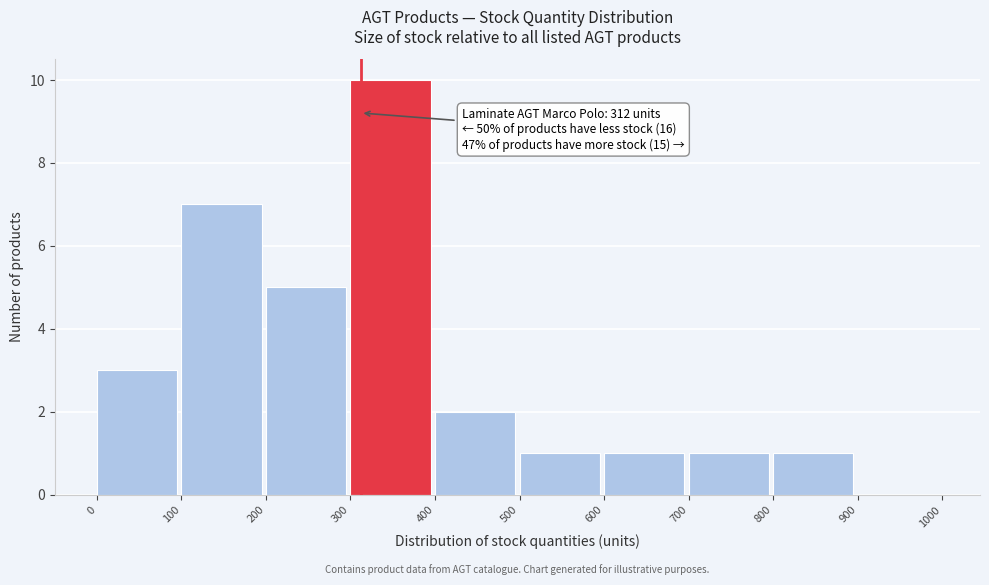

Which range on the x-axis has the tallest bar?

300 to 400